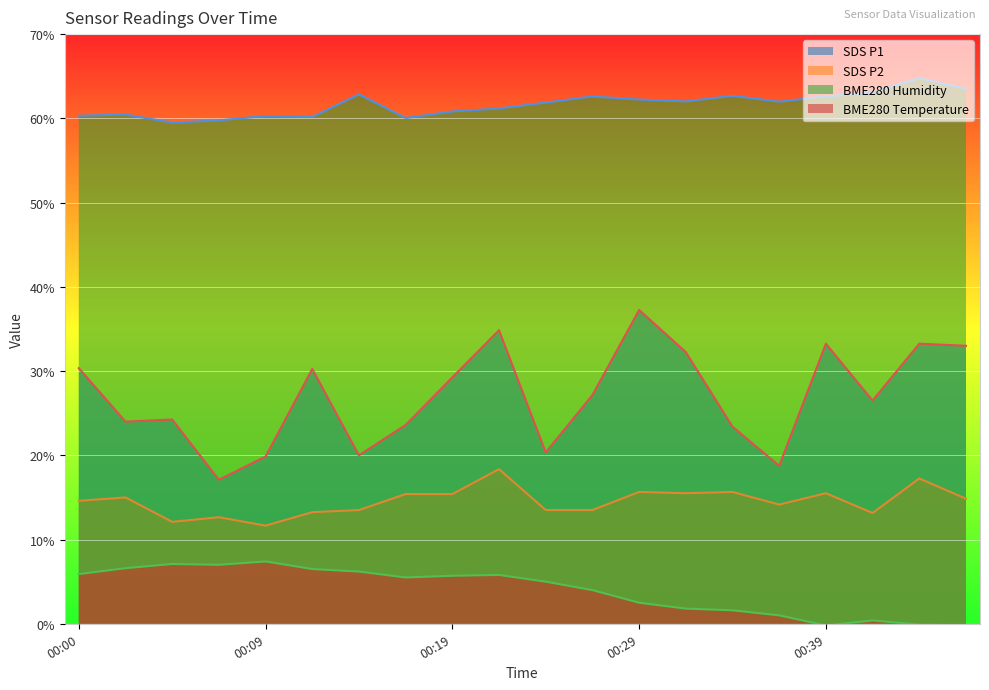

What is the spread (max minus min) of values at 00:19?

55.1